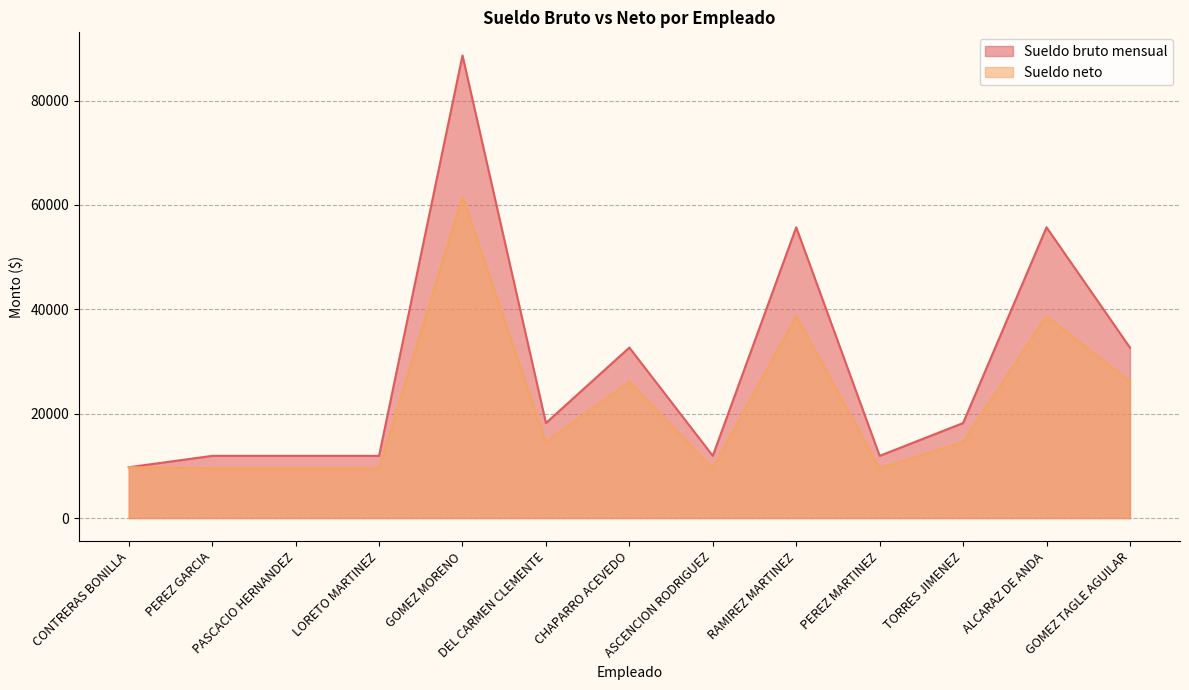

What are all the series names shown in the legend?

Sueldo bruto mensual, Sueldo neto